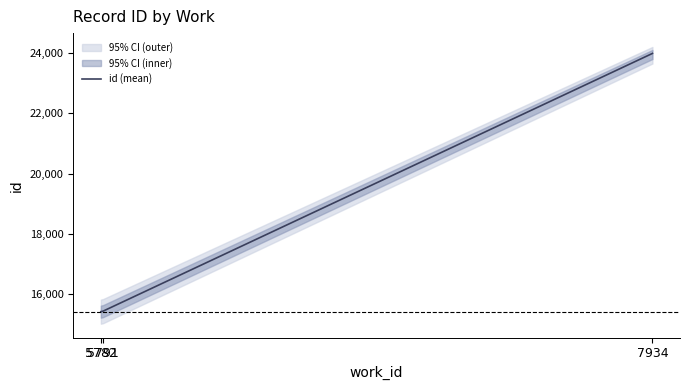

How many data points are less than 15447?

1